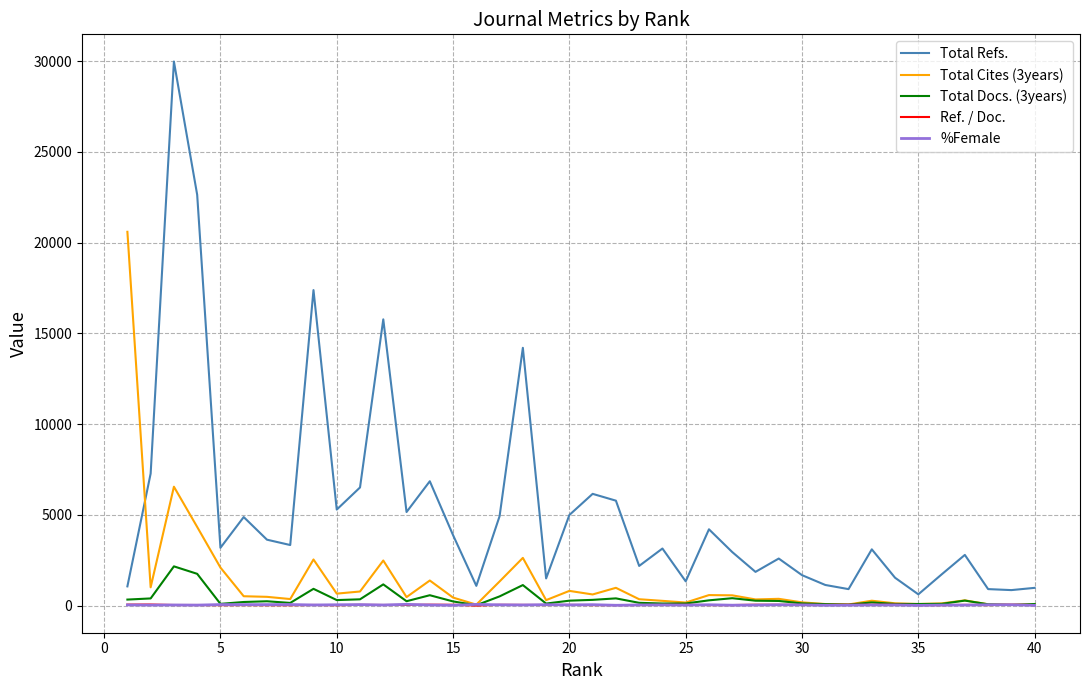

Which series has the largest total across all categories?

Total Refs.